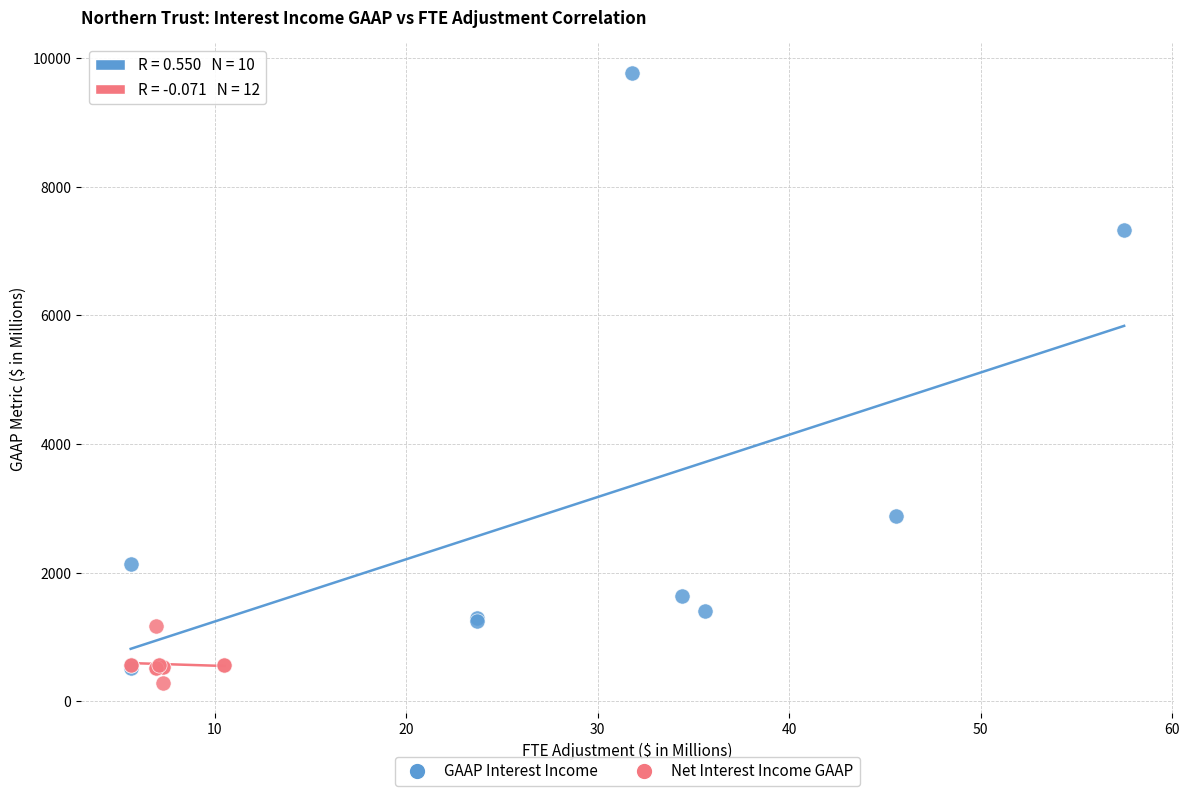

Which series contains the highest Y value?

GAAP Interest Income